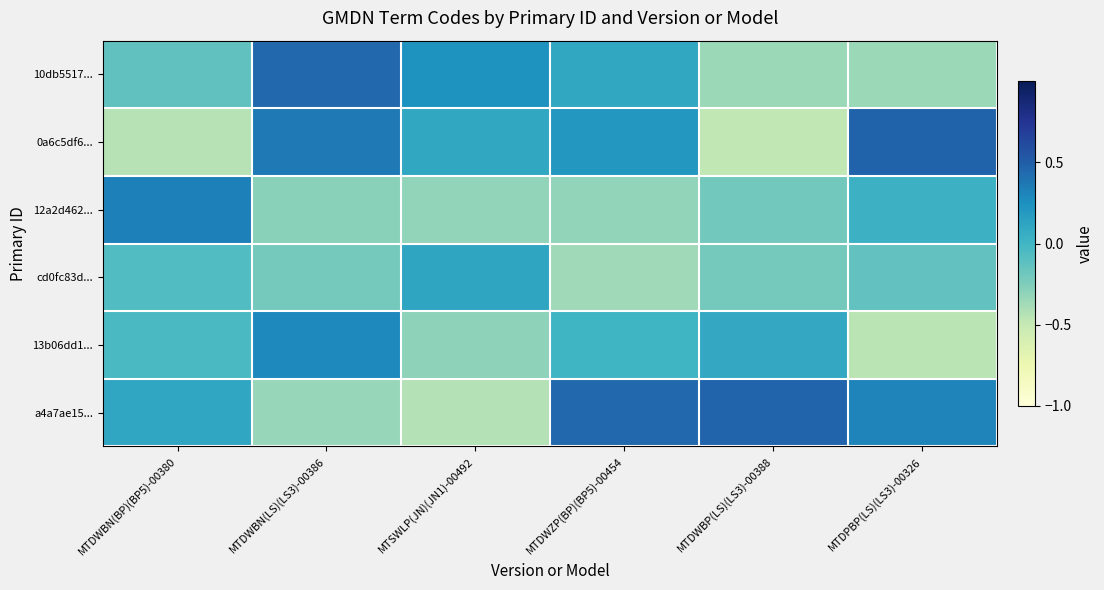

Which series has the widest spread of values?

0a6c5df6...